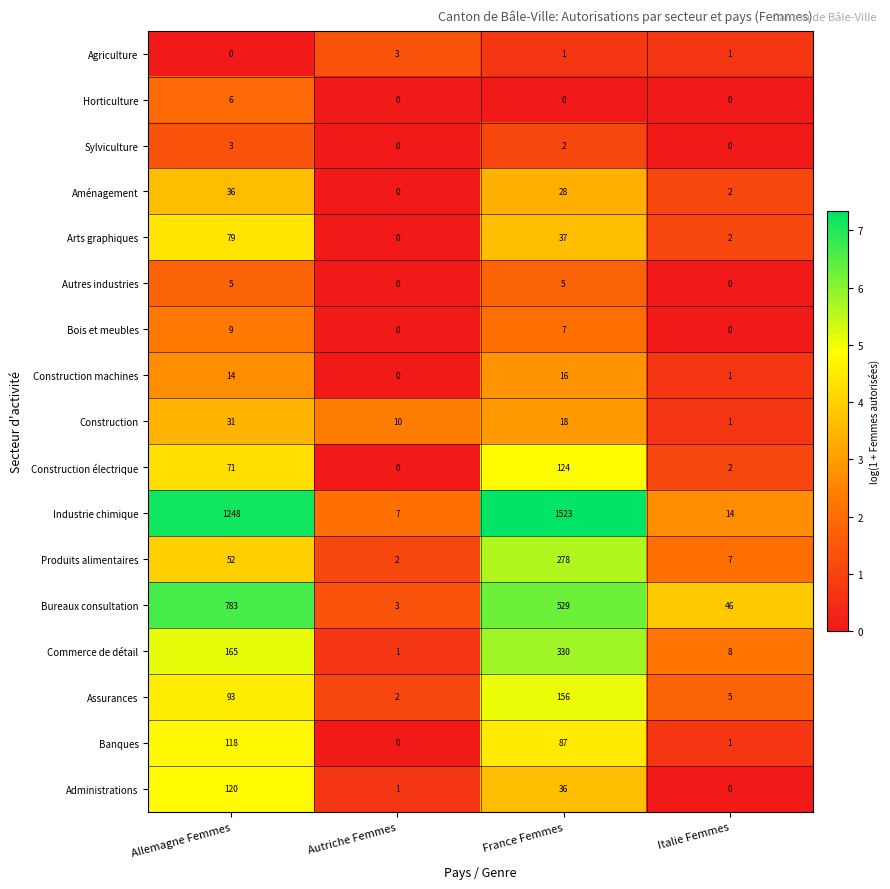

Which series has the largest range (max minus min)?

Industrie chimique